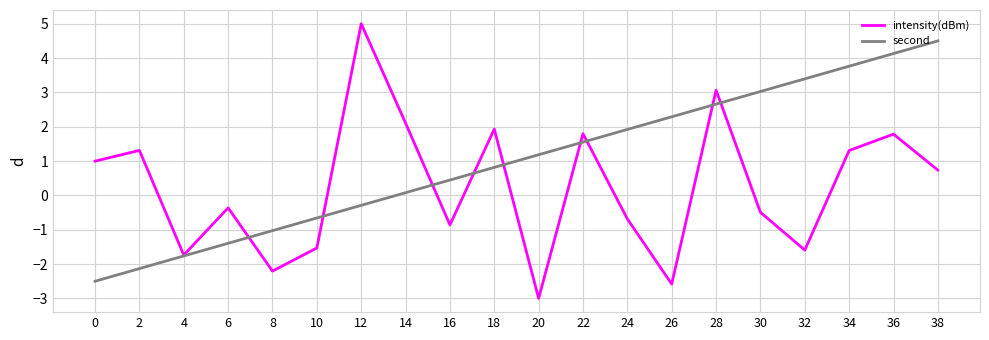

Reading right to left, what are all the values shown in this chart?

intensity(dBm): 0.7	1.8	1.3	-1.6	-0.5	3.1	-2.6	-0.7	1.8	-3.0	1.9	-0.9	2.1	5.0	-1.5	-2.2	-0.4	-1.7	1.3	1.0
second: 4.5	4.1	3.8	3.4	3.0	2.7	2.3	1.9	1.6	1.2	0.8	0.4	0.1	-0.3	-0.7	-1.0	-1.4	-1.8	-2.1	-2.5